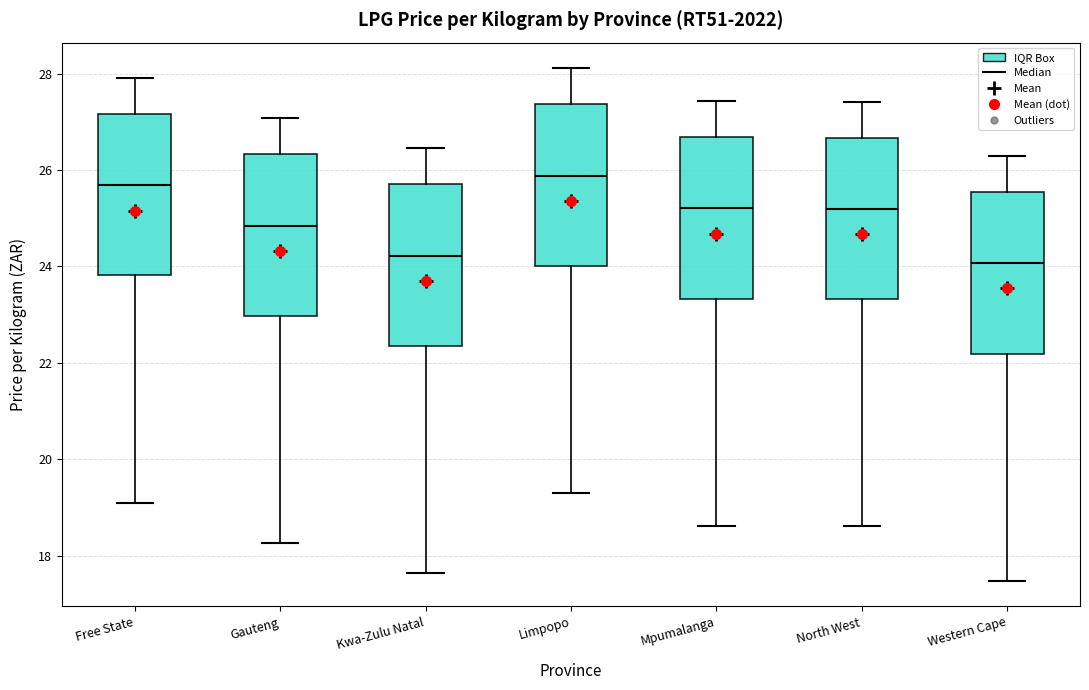

Reading left to right, read every box against the y-axis: the position of its median line, the range the box covers, and the ends of its whiskers. The values are not printed on the chart, so give them approximately, as read against the axis.

Free State: median 25.6, box 23.8 to 27.2, whiskers 19.2 to 28.0
Gauteng: median 24.8, box 23.0 to 26.4, whiskers 18.2 to 27.0
Kwa-Zulu Natal: median 24.2, box 22.4 to 25.8, whiskers 17.6 to 26.4
Limpopo: median 25.8, box 24.0 to 27.4, whiskers 19.4 to 28.2
Mpumalanga: median 25.2, box 23.4 to 26.6, whiskers 18.6 to 27.4
North West: median 25.2, box 23.4 to 26.6, whiskers 18.6 to 27.4
Western Cape: median 24.0, box 22.2 to 25.6, whiskers 17.4 to 26.2